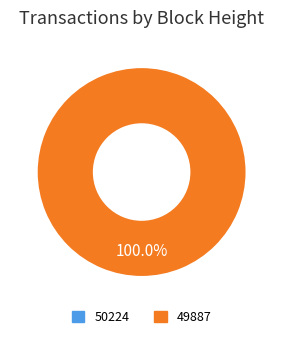

Which category has the biggest portion of the pie?

49887